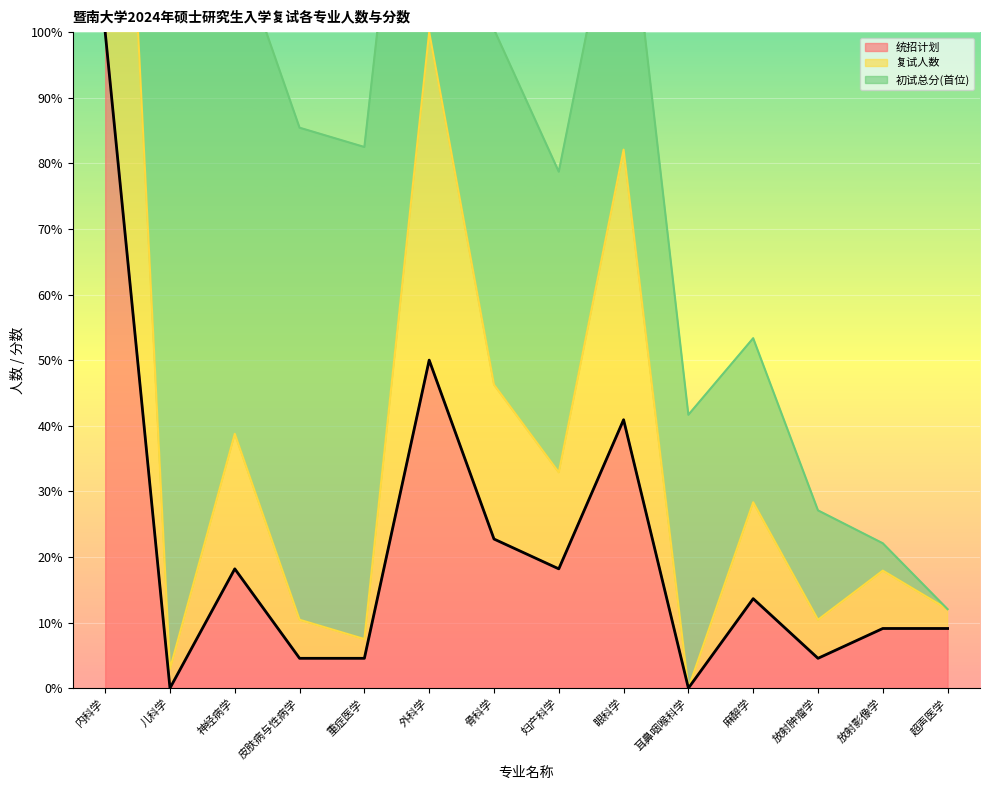

What position from the left is 外科学?

6